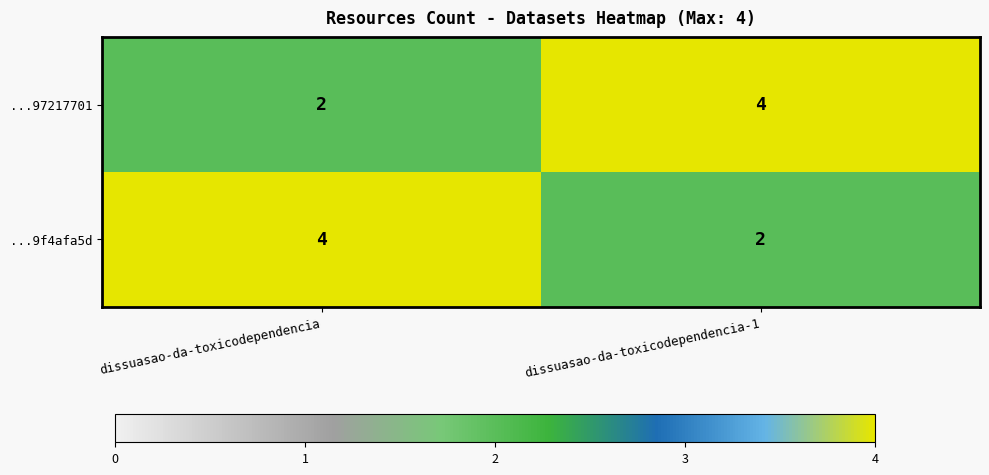

At which label does ...9f4afa5d reach its peak?

dissuasao-da-toxicodependencia